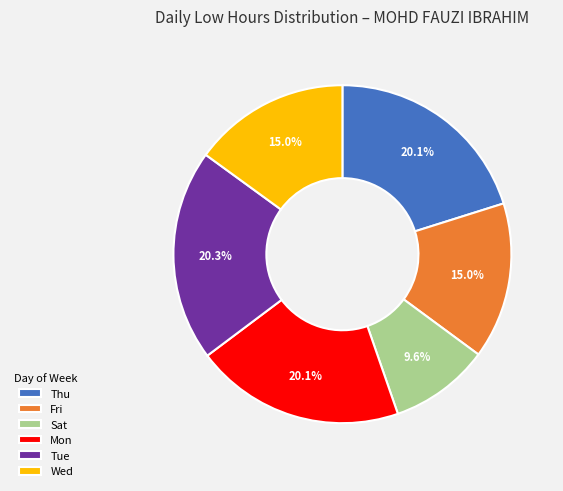

What percentage is NOT represented by Tue?

79.7%